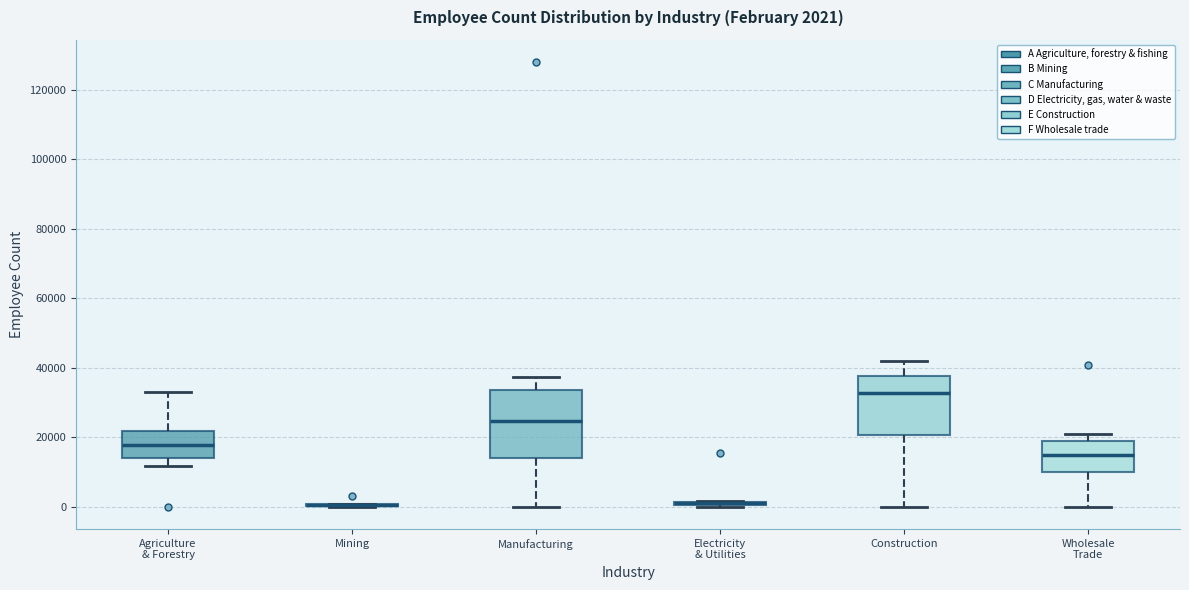

Comparing the boxes themselves (not the whiskers), which one is the tallest?

Manufacturing